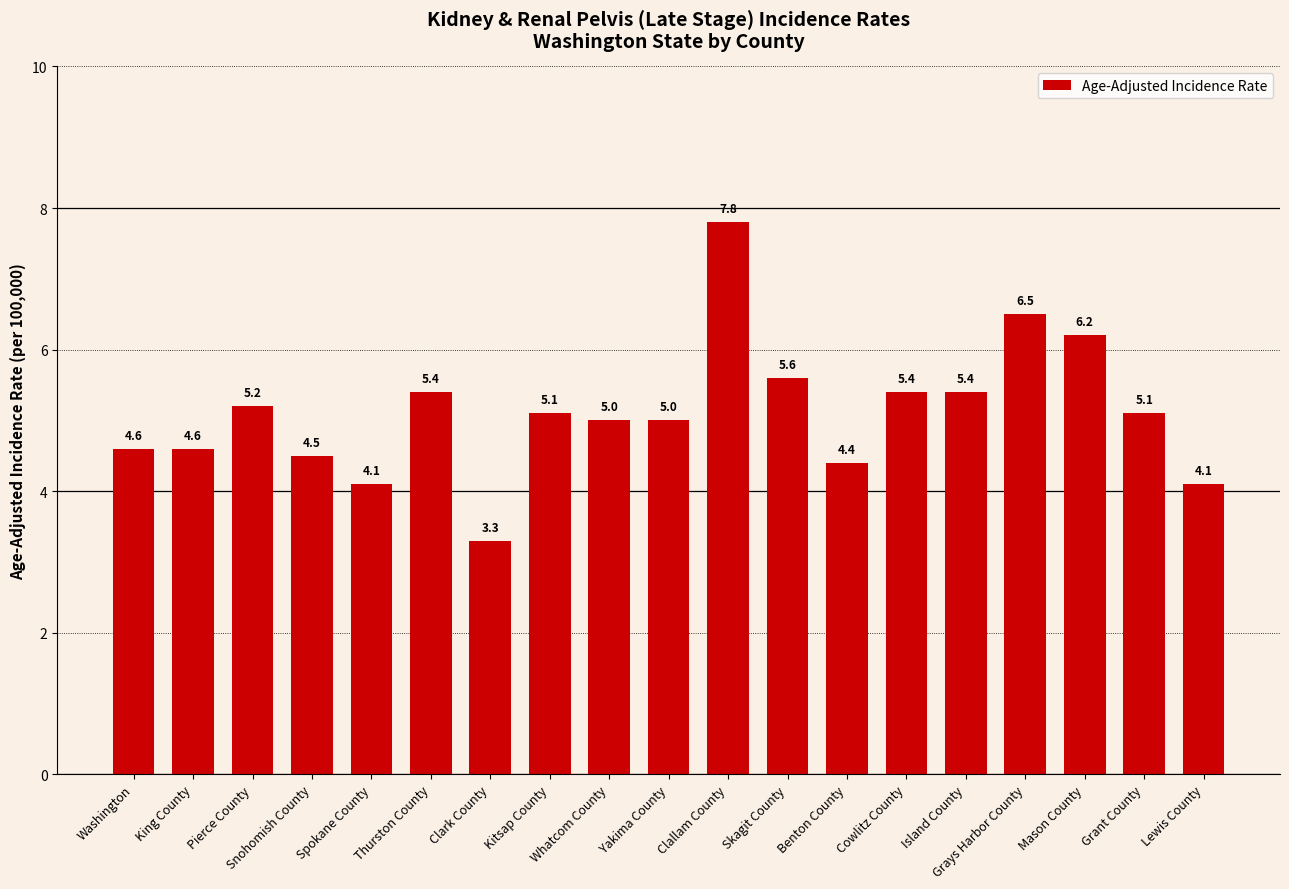

What is the average value?

5.1